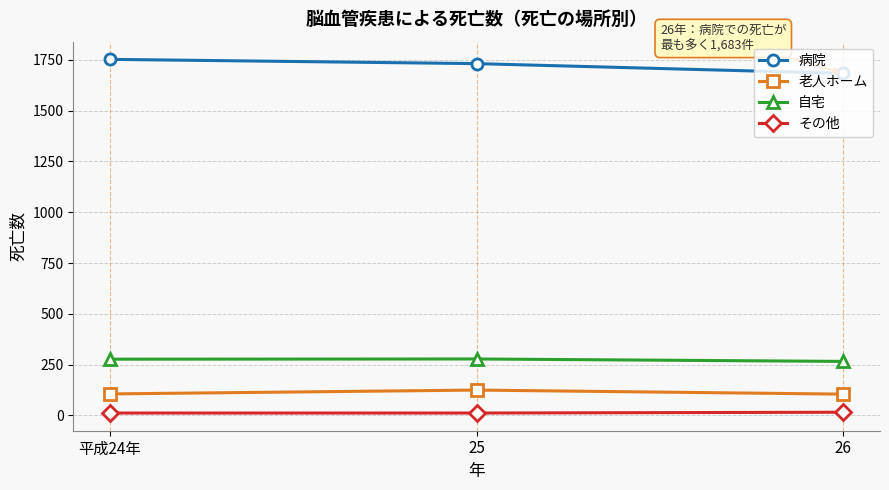

At how many categories does at least one series exceed 236?

3